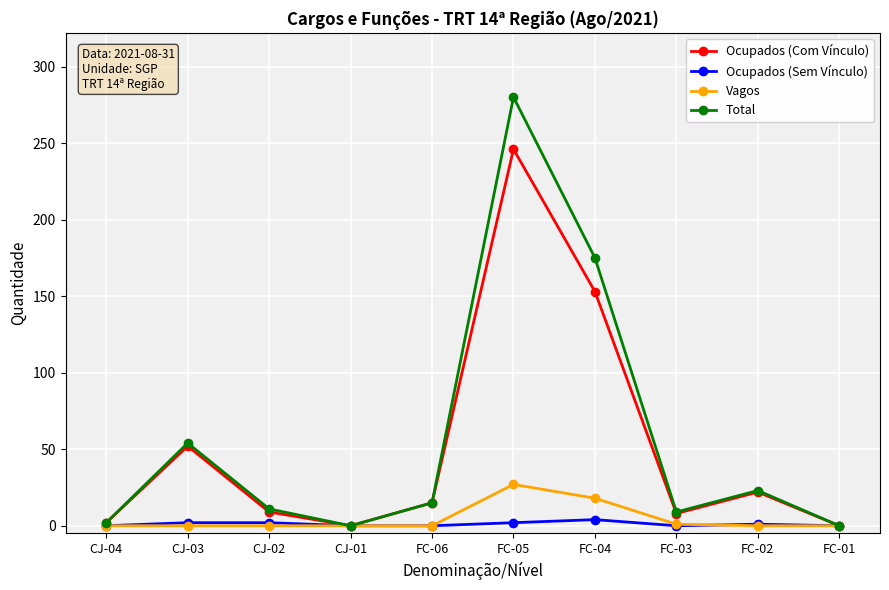

Does the chart display data point markers on the line(s)?

Yes